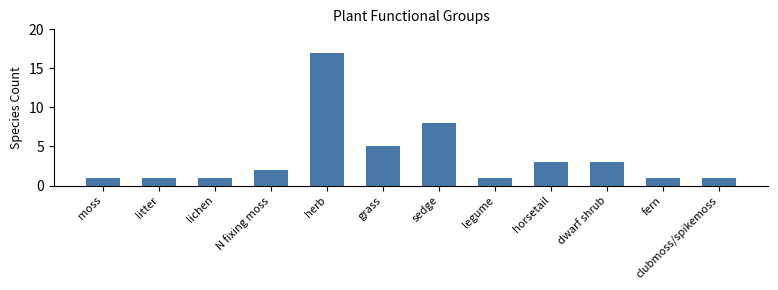

Which label corresponds to the largest value in the chart?

herb